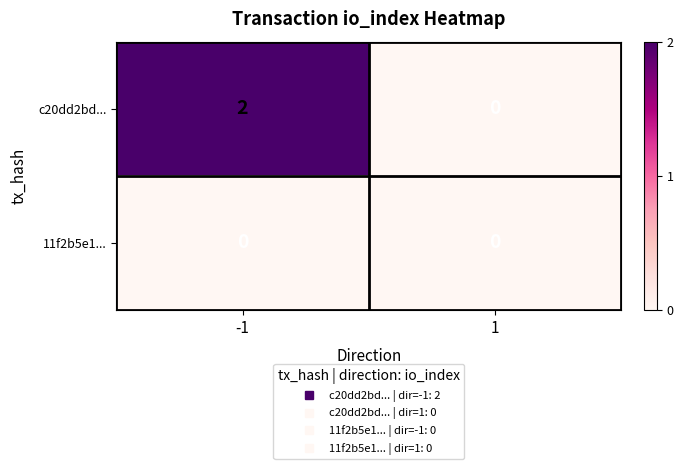

Count the number of categories in the chart.

2